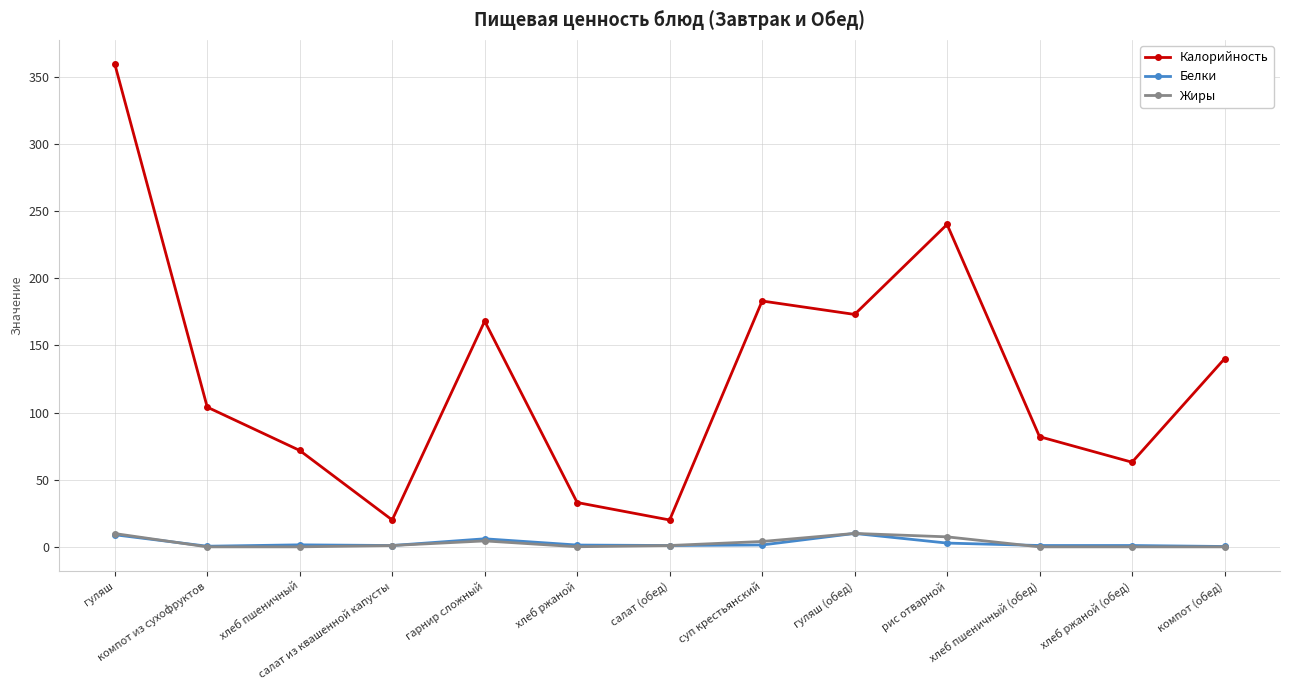

Does the chart have visible grid lines?

Yes